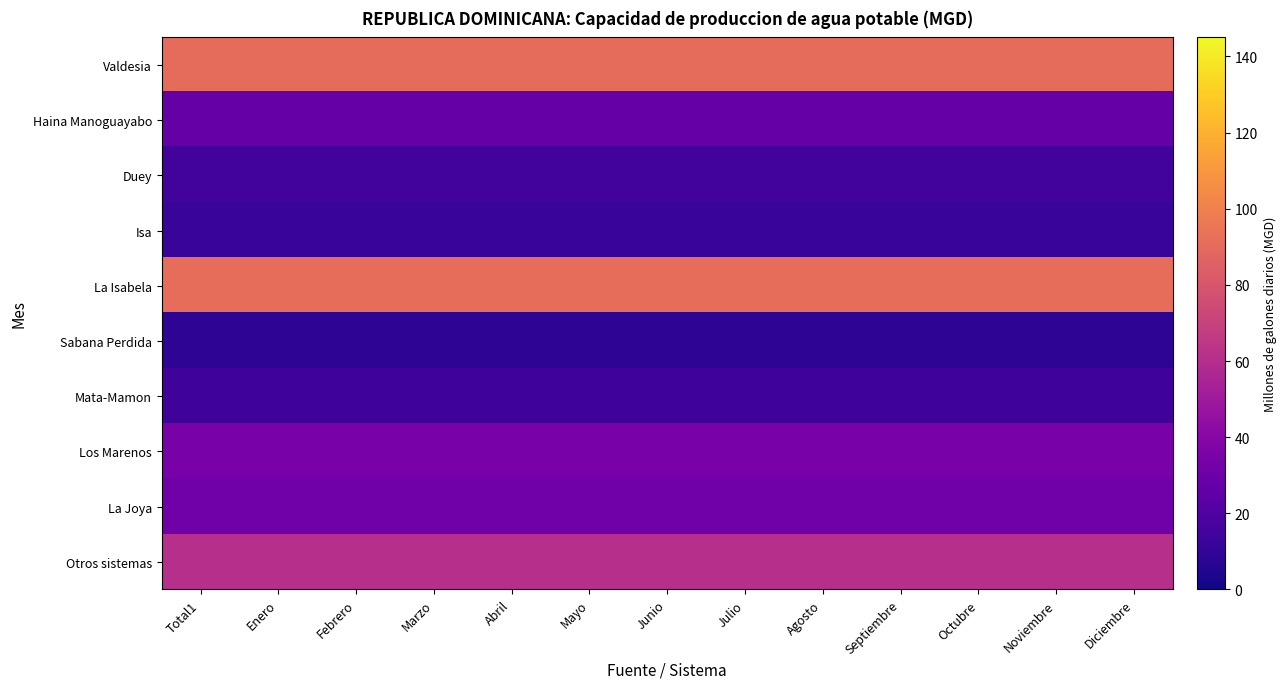

What is the difference between the highest and lowest values at Febrero?

83.0